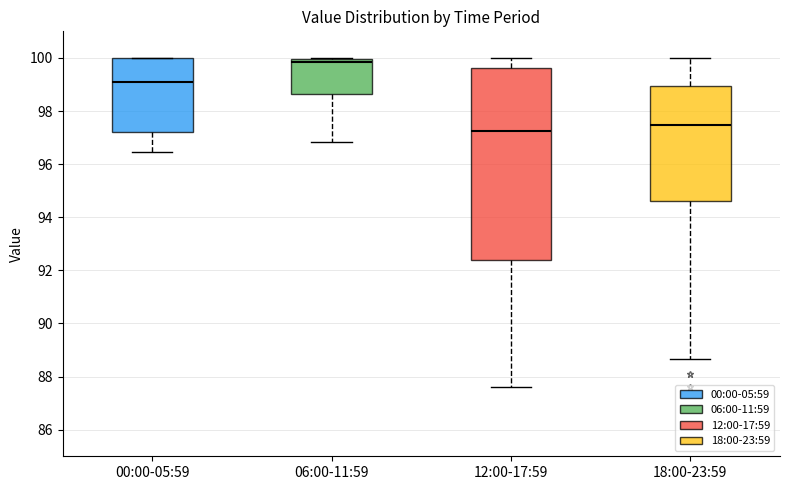

Reading left to right, transcribe this box plot: for each box, give where its median line is, the range the box spans, and where its two whiskers end, as read against the y-axis. The values are not printed on the chart, so give them approximately, as read against the axis.

00:00-05:59: median 99.2, box 97.2 to 100.0, whiskers 96.4 to 100.0
06:00-11:59: median 99.8, box 98.6 to 100.0, whiskers 96.8 to 100.0
12:00-17:59: median 97.2, box 92.4 to 99.6, whiskers 87.6 to 100.0
18:00-23:59: median 97.4, box 94.6 to 99.0, whiskers 88.6 to 100.0